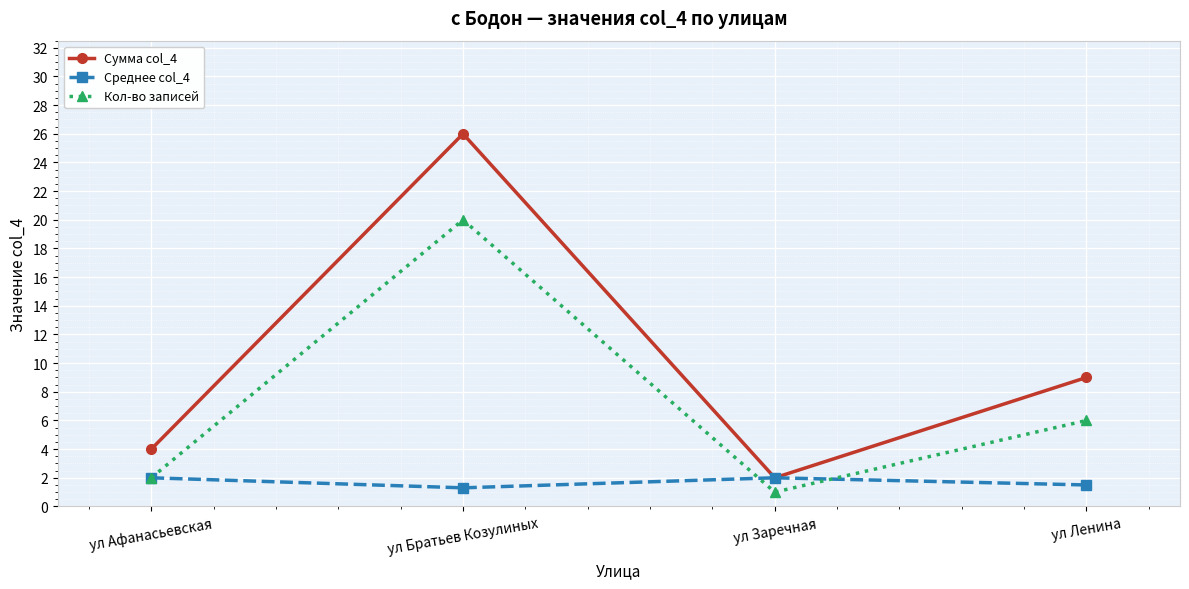

What is the highest value of the Кол-во записей series?

20.0